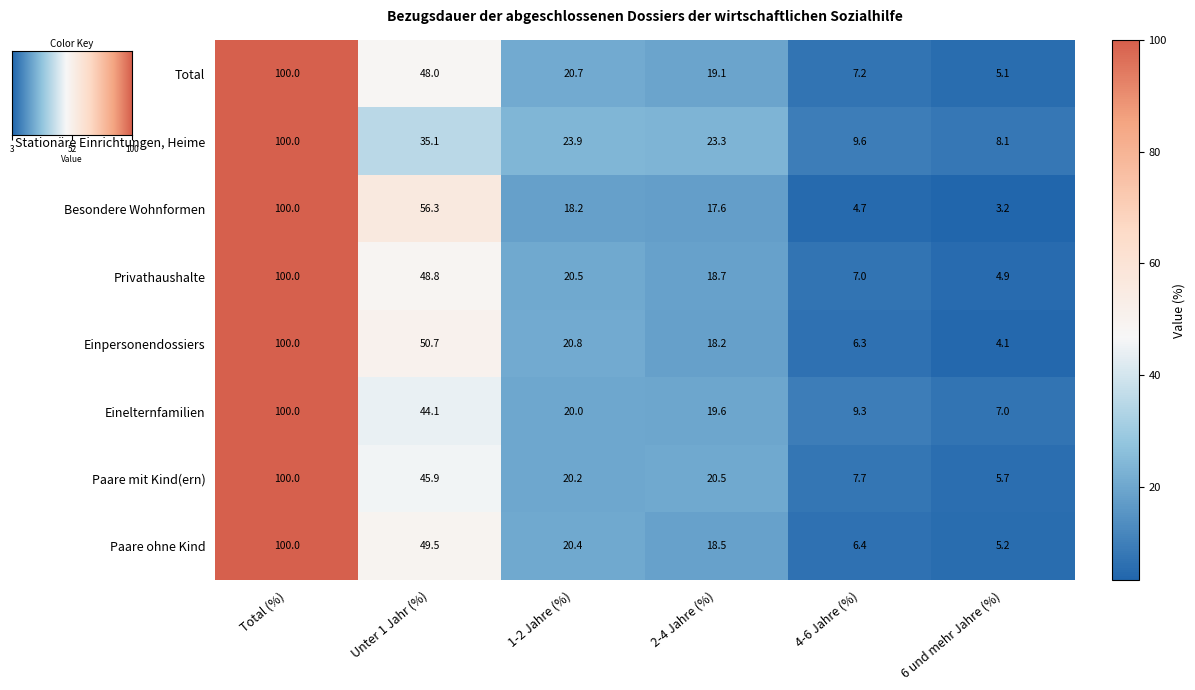

List the labels in order of Privathaushalte value, smallest first.

6 und mehr Jahre (%), 4-6 Jahre (%), 2-4 Jahre (%), 1-2 Jahre (%), Unter 1 Jahr (%), Total (%)